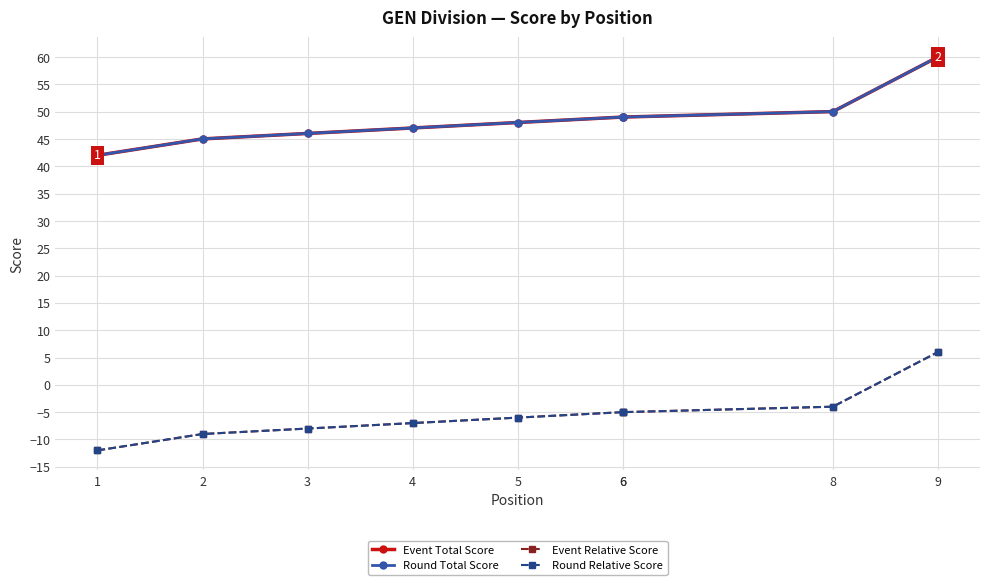

The value of Event Total Score at 2 is 22. True or false?

False